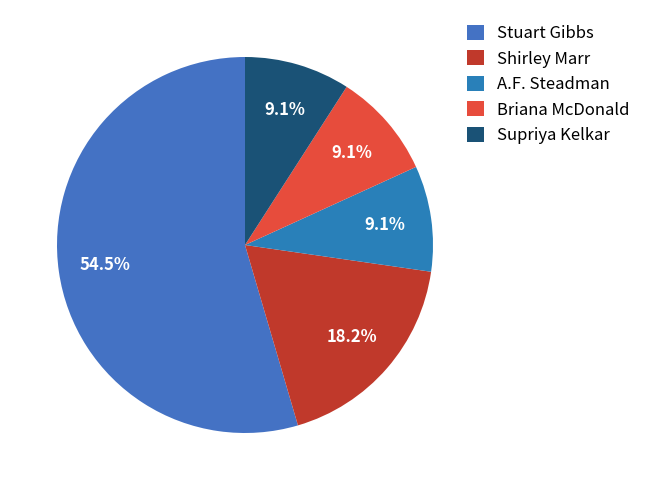

Combined, do Stuart Gibbs and A.F. Steadman account for over 50%?

Yes